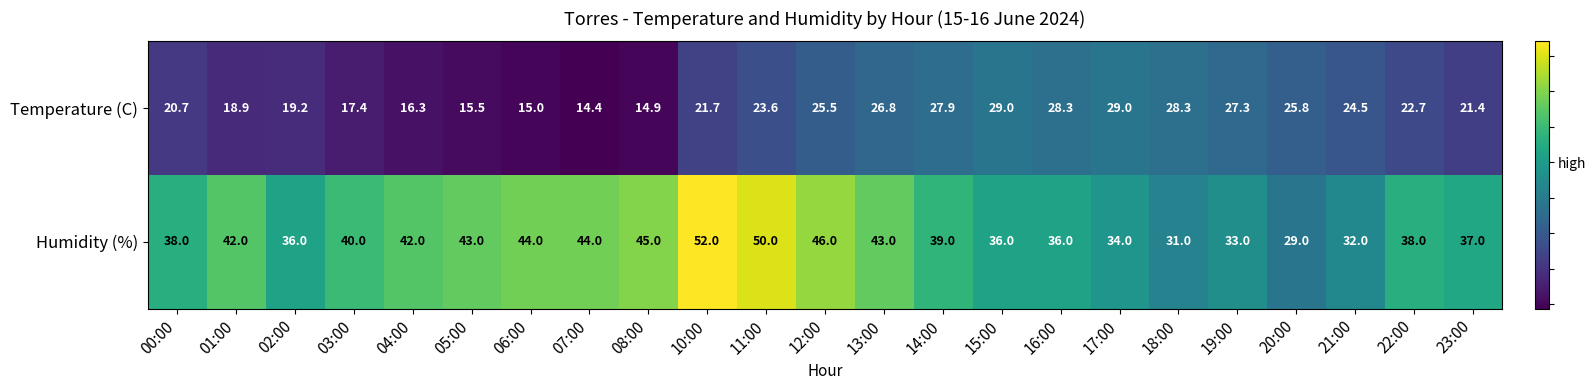

How many series are shown in this chart?

2